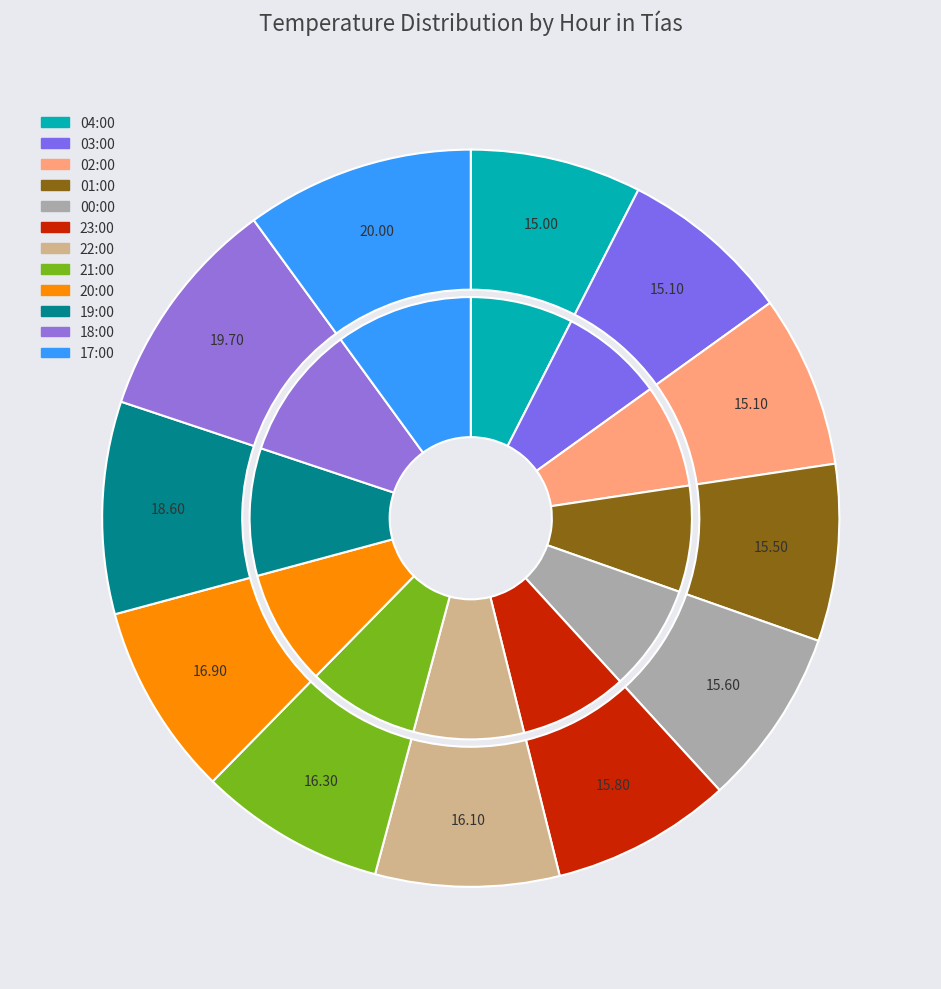

To the nearest percent, what is the difference between the largest and smallest slice percentages?

3%